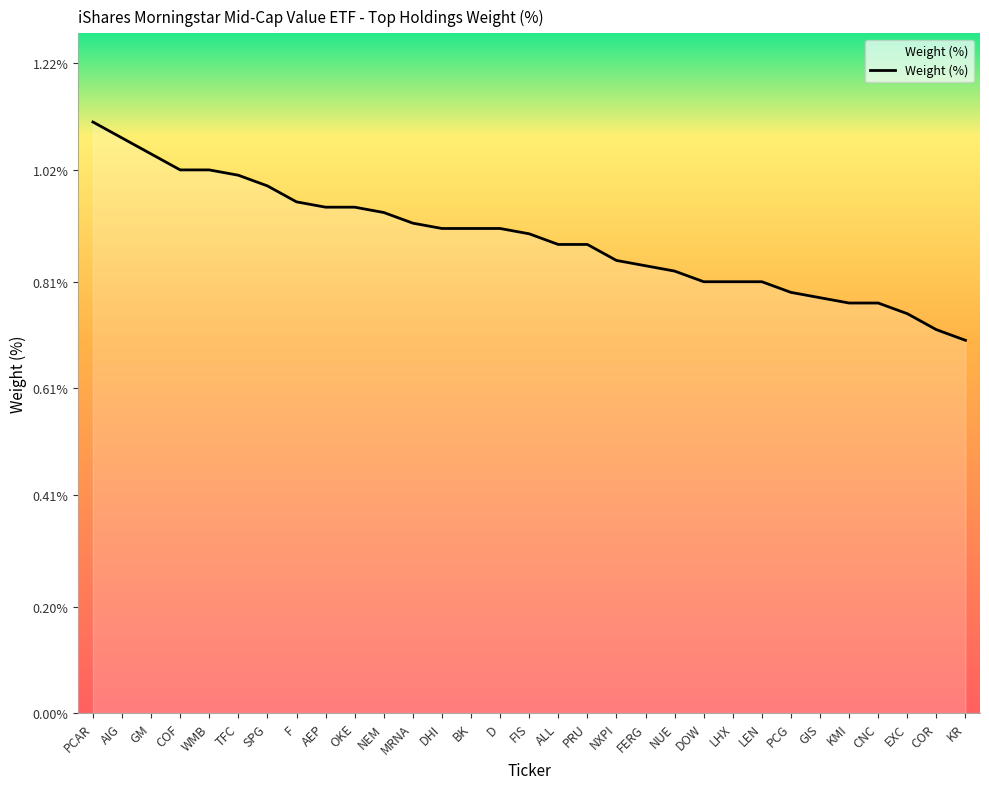

What is the difference between the second highest and minimum values?

0.4